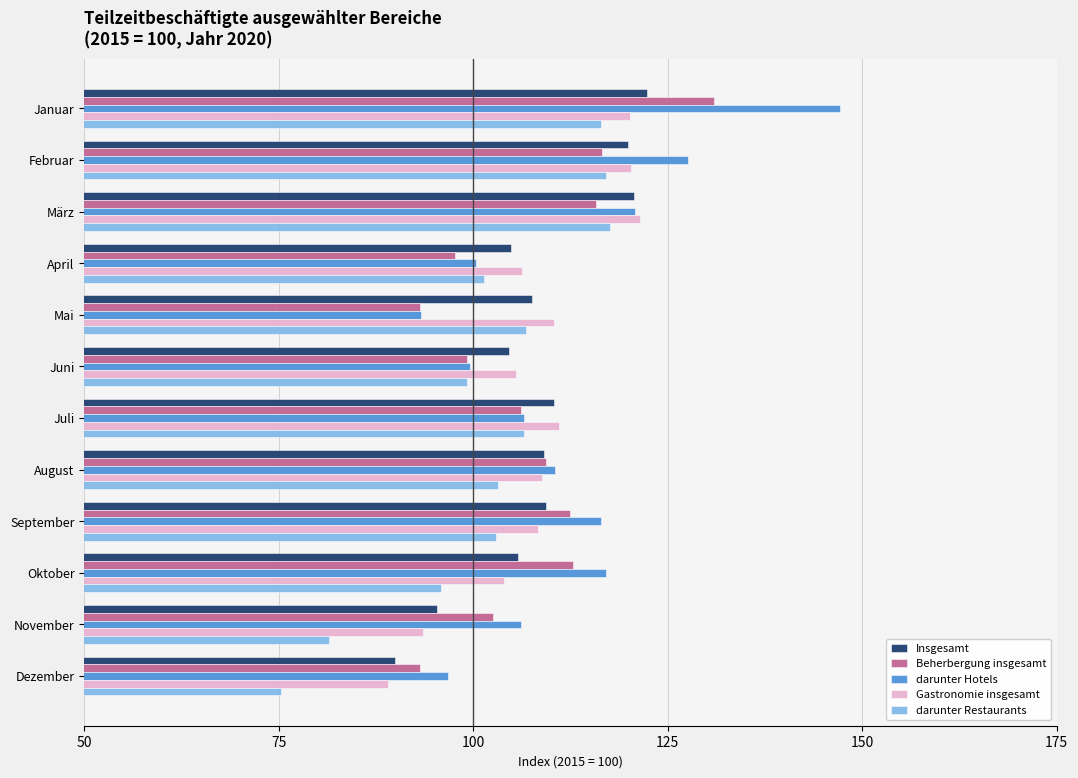

What are all the series names shown in the legend?

Insgesamt, Beherbergung insgesamt, darunter Hotels, Gastronomie insgesamt, darunter Restaurants